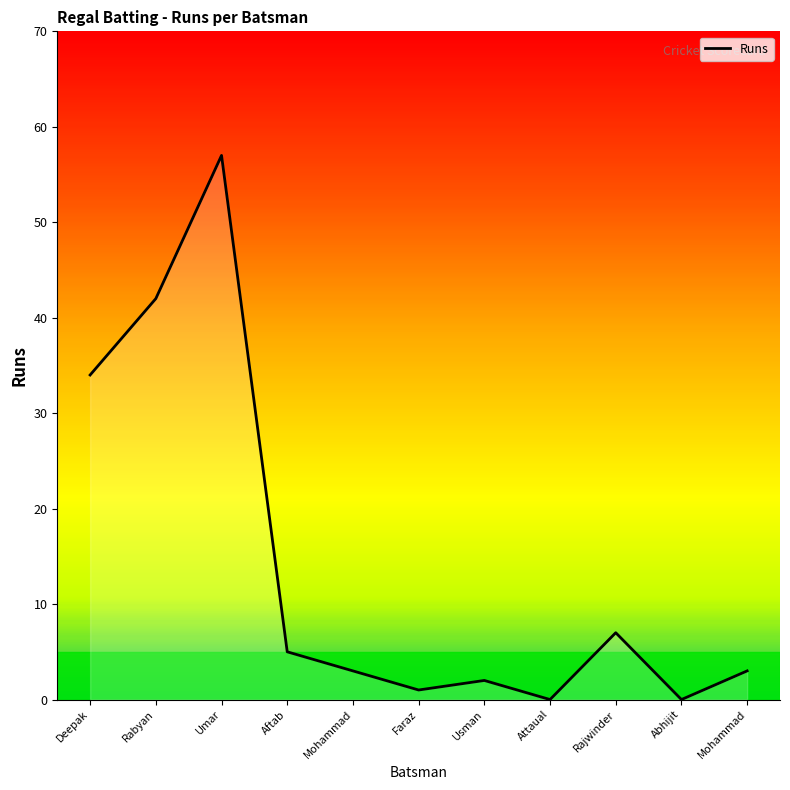

What is the difference between the maximum and minimum values?

57